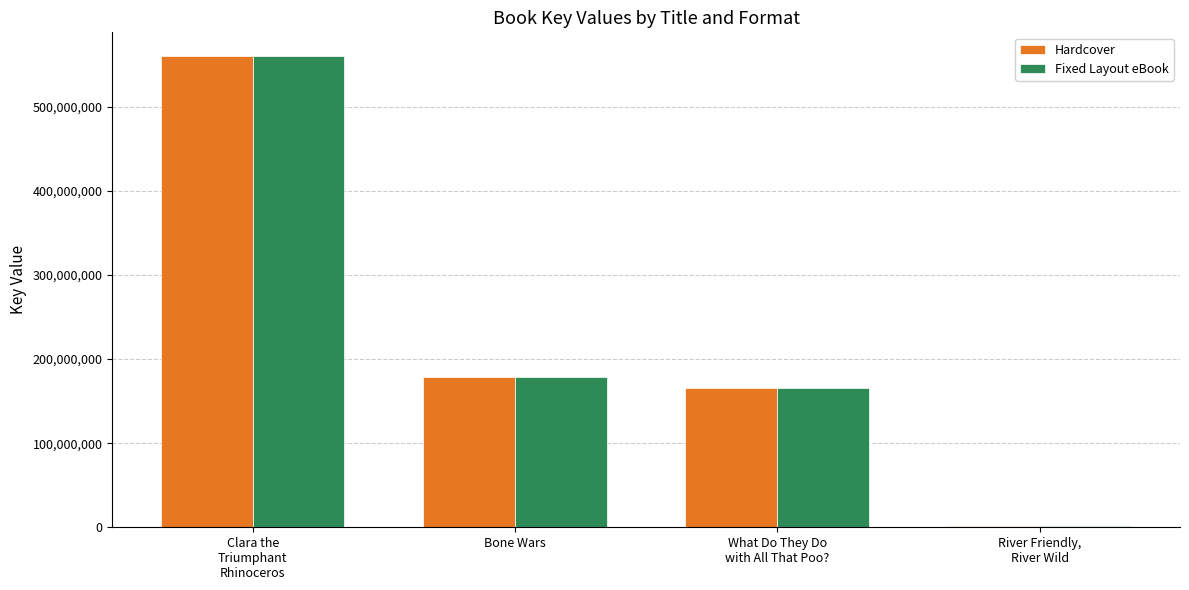

Reading right to left, what are all the values shown in this chart?

Hardcover: River Friendly,
River Wild=1205520	What Do They Do
with All That Poo?=165868395	Bone Wars=178518108	Clara the
Triumphant
Rhinoceros=560273639
Fixed Layout eBook: River Friendly,
River Wild=1205520	What Do They Do
with All That Poo?=165868395	Bone Wars=178518108	Clara the
Triumphant
Rhinoceros=560273639